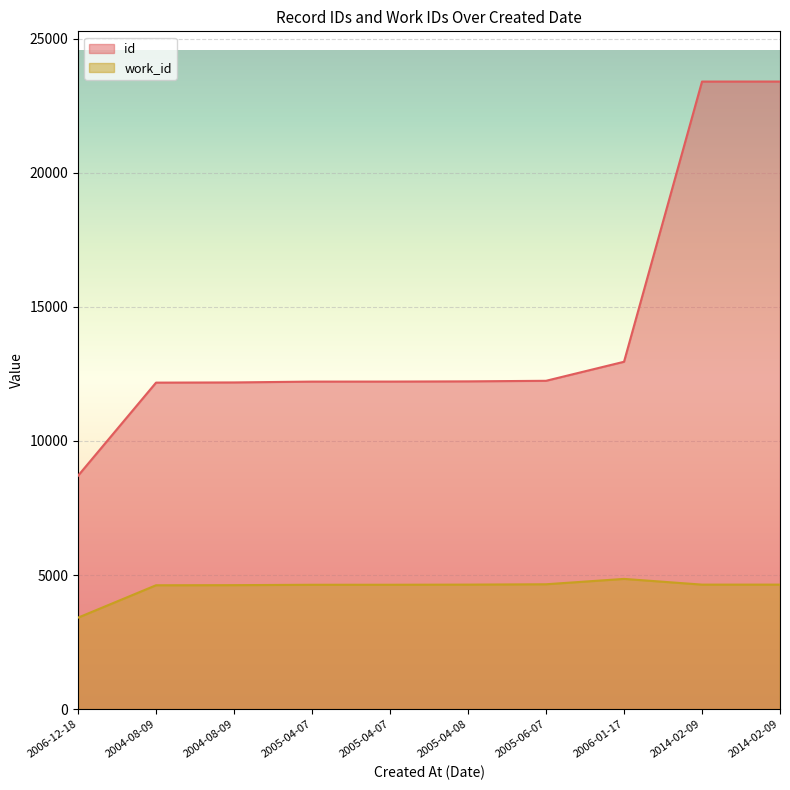

The value of id at 2005-04-08 is 12222. True or false?

True